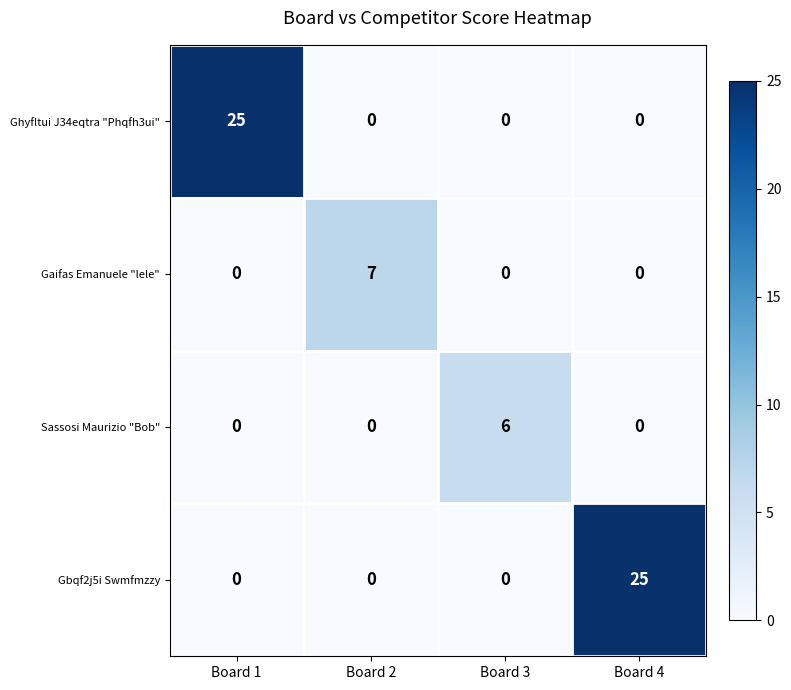

The value of Ghyfltui J34eqtra "Phqfh3ui" at Board 3 is 0. True or false?

True